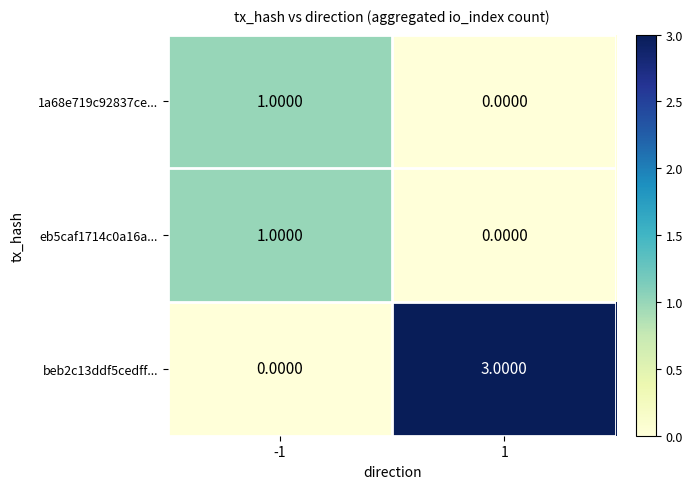

What is the spread (max minus min) of values at 1?

3